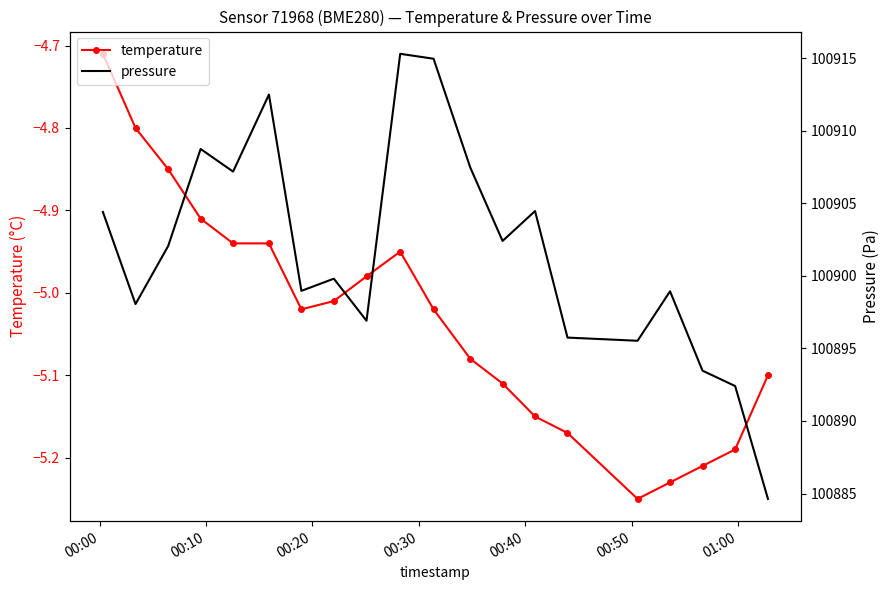

How many values in the temperature series exceed -5?

8